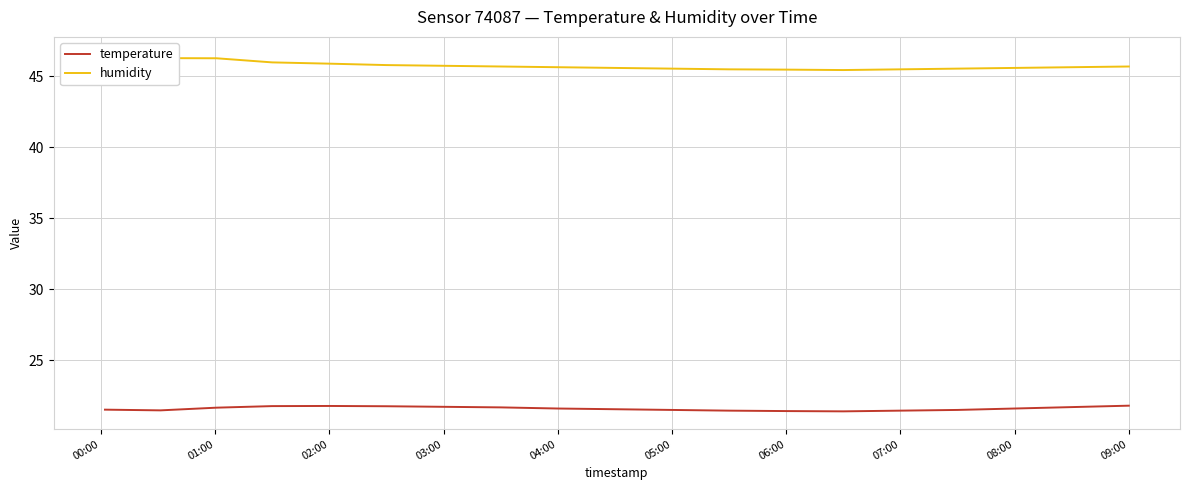

What is the lowest value of the temperature series?

21.4